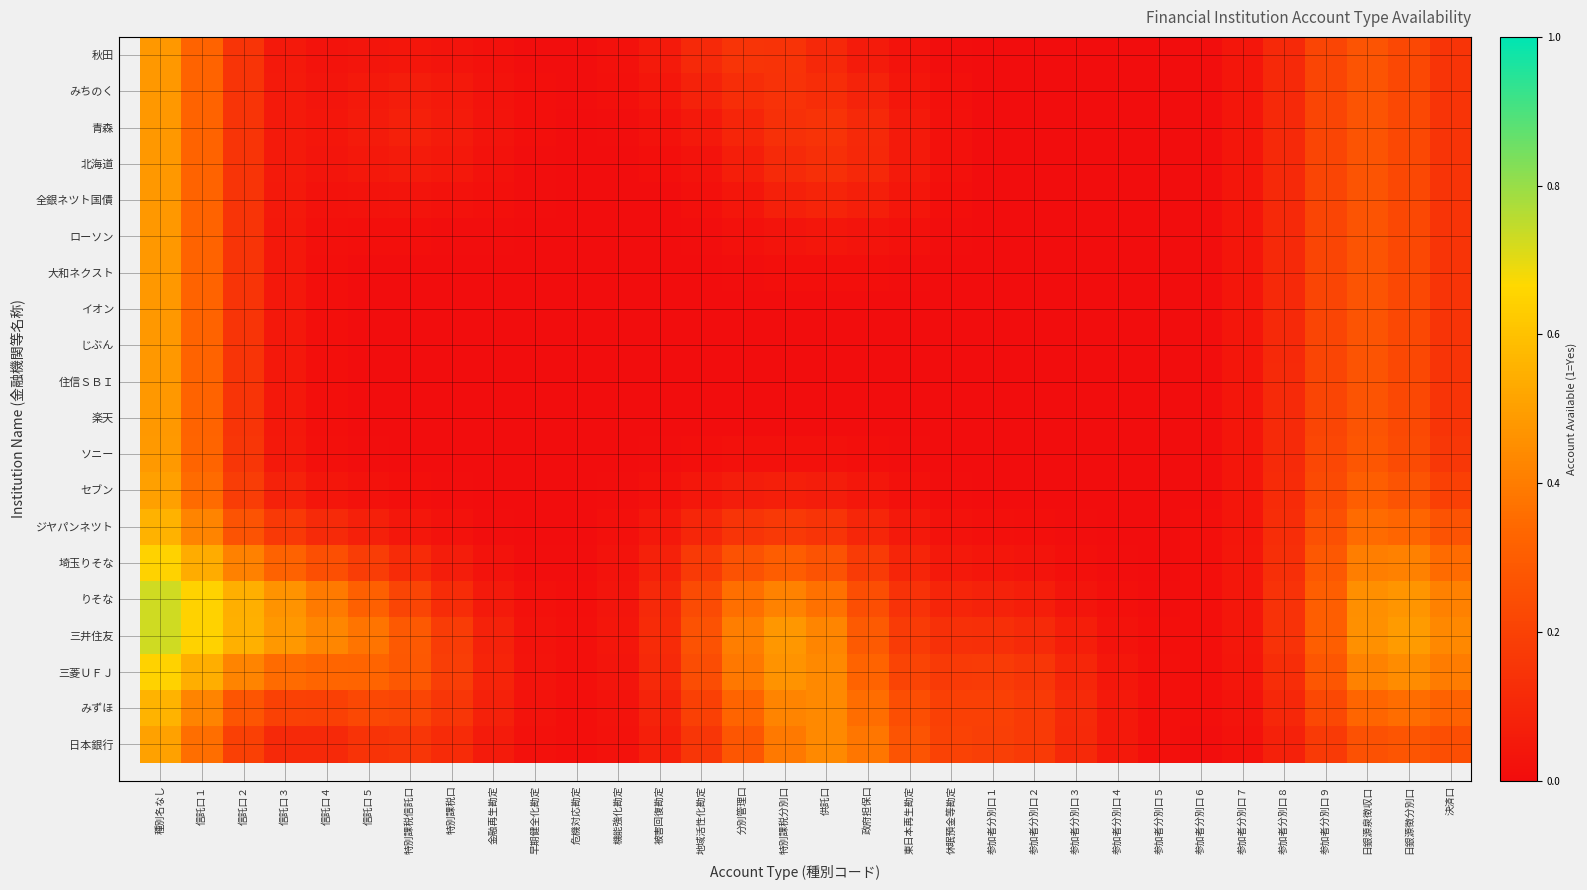

At which category is the sum across all series the highest?

種別名なし